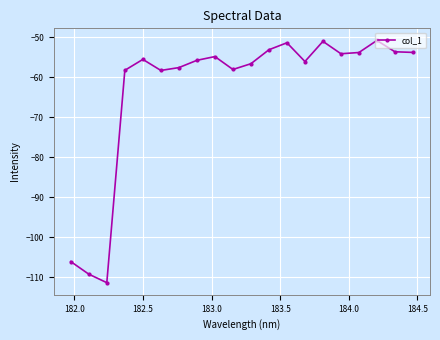

How many interior local peaks (higher than both neighbors) does the data have?

5